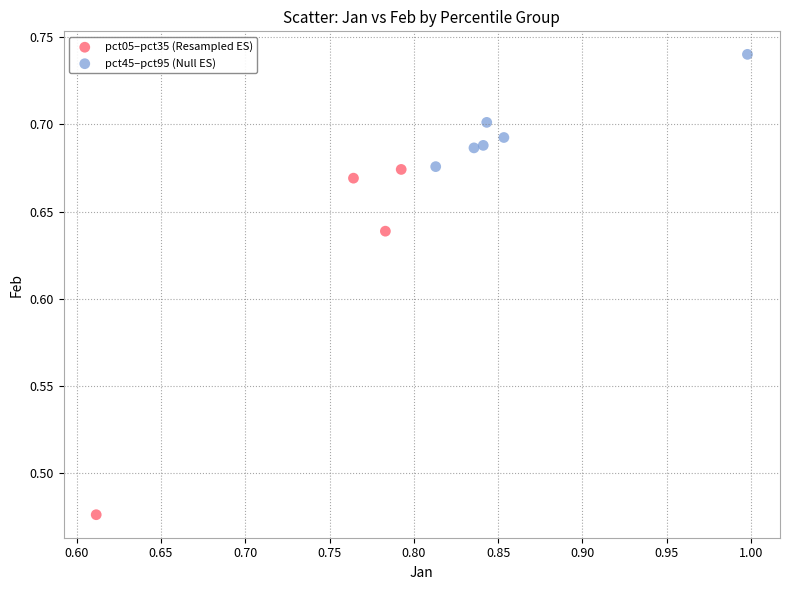

Which series reaches the maximum Y coordinate?

pct45–pct95 (Null ES)